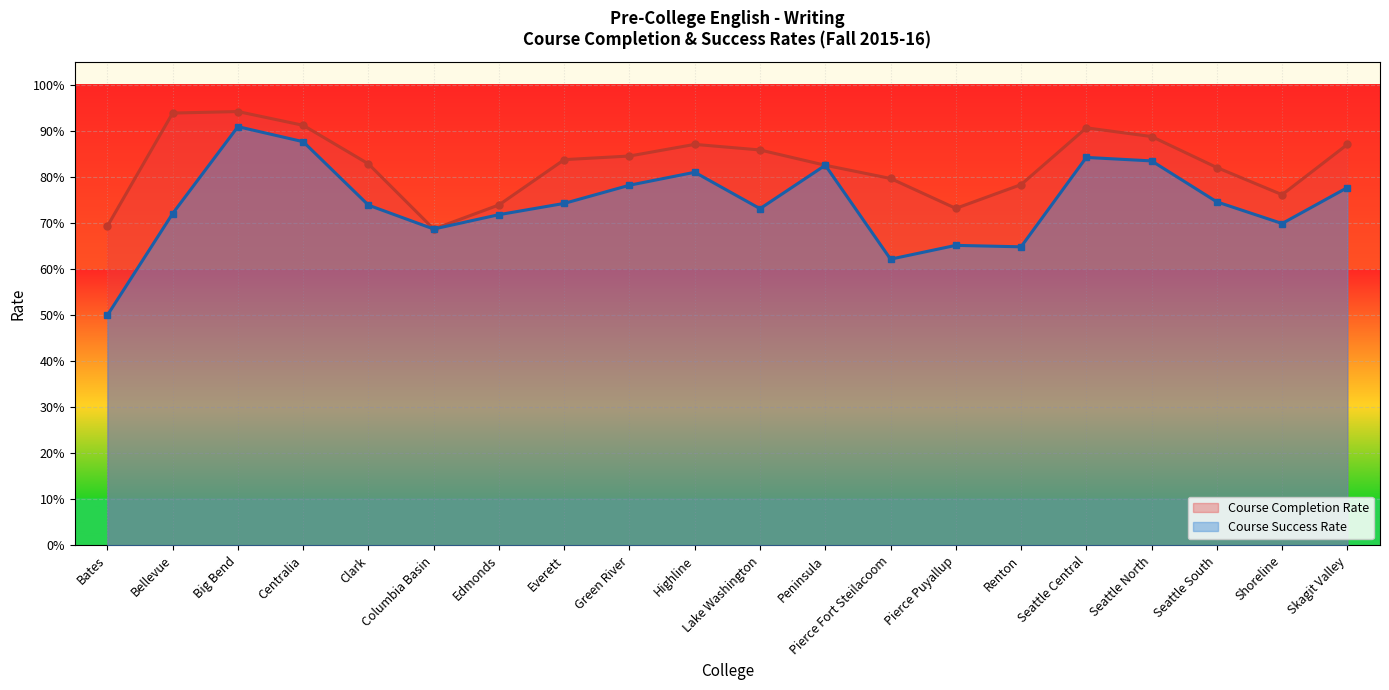

The Course Completion Rate series shows 0.9 at Centralia. True or false?

True